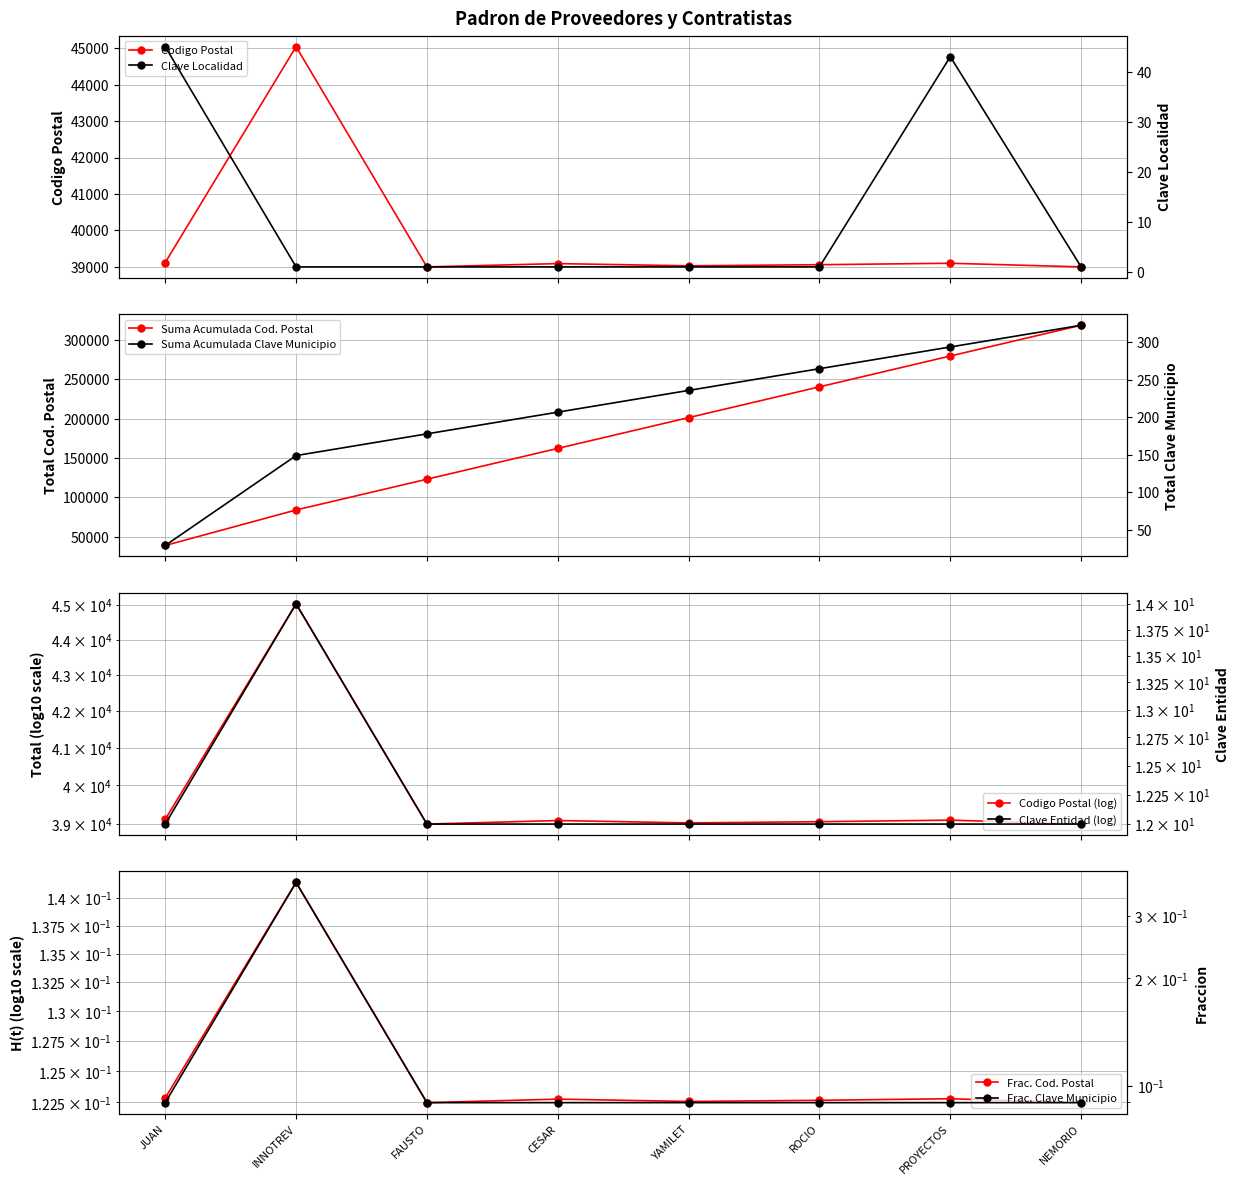

What is the highest value of the Codigo Postal series?

45040